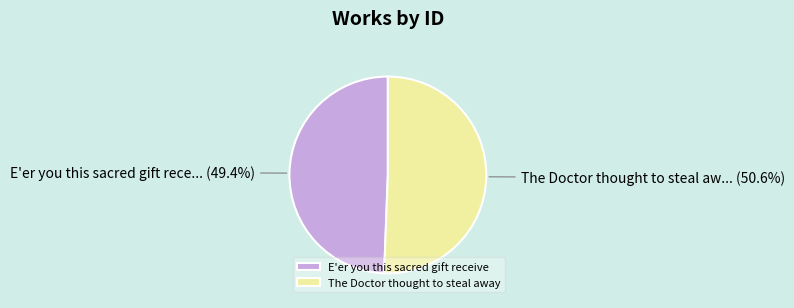

Which slice is the largest?

The Doctor thought to steal away